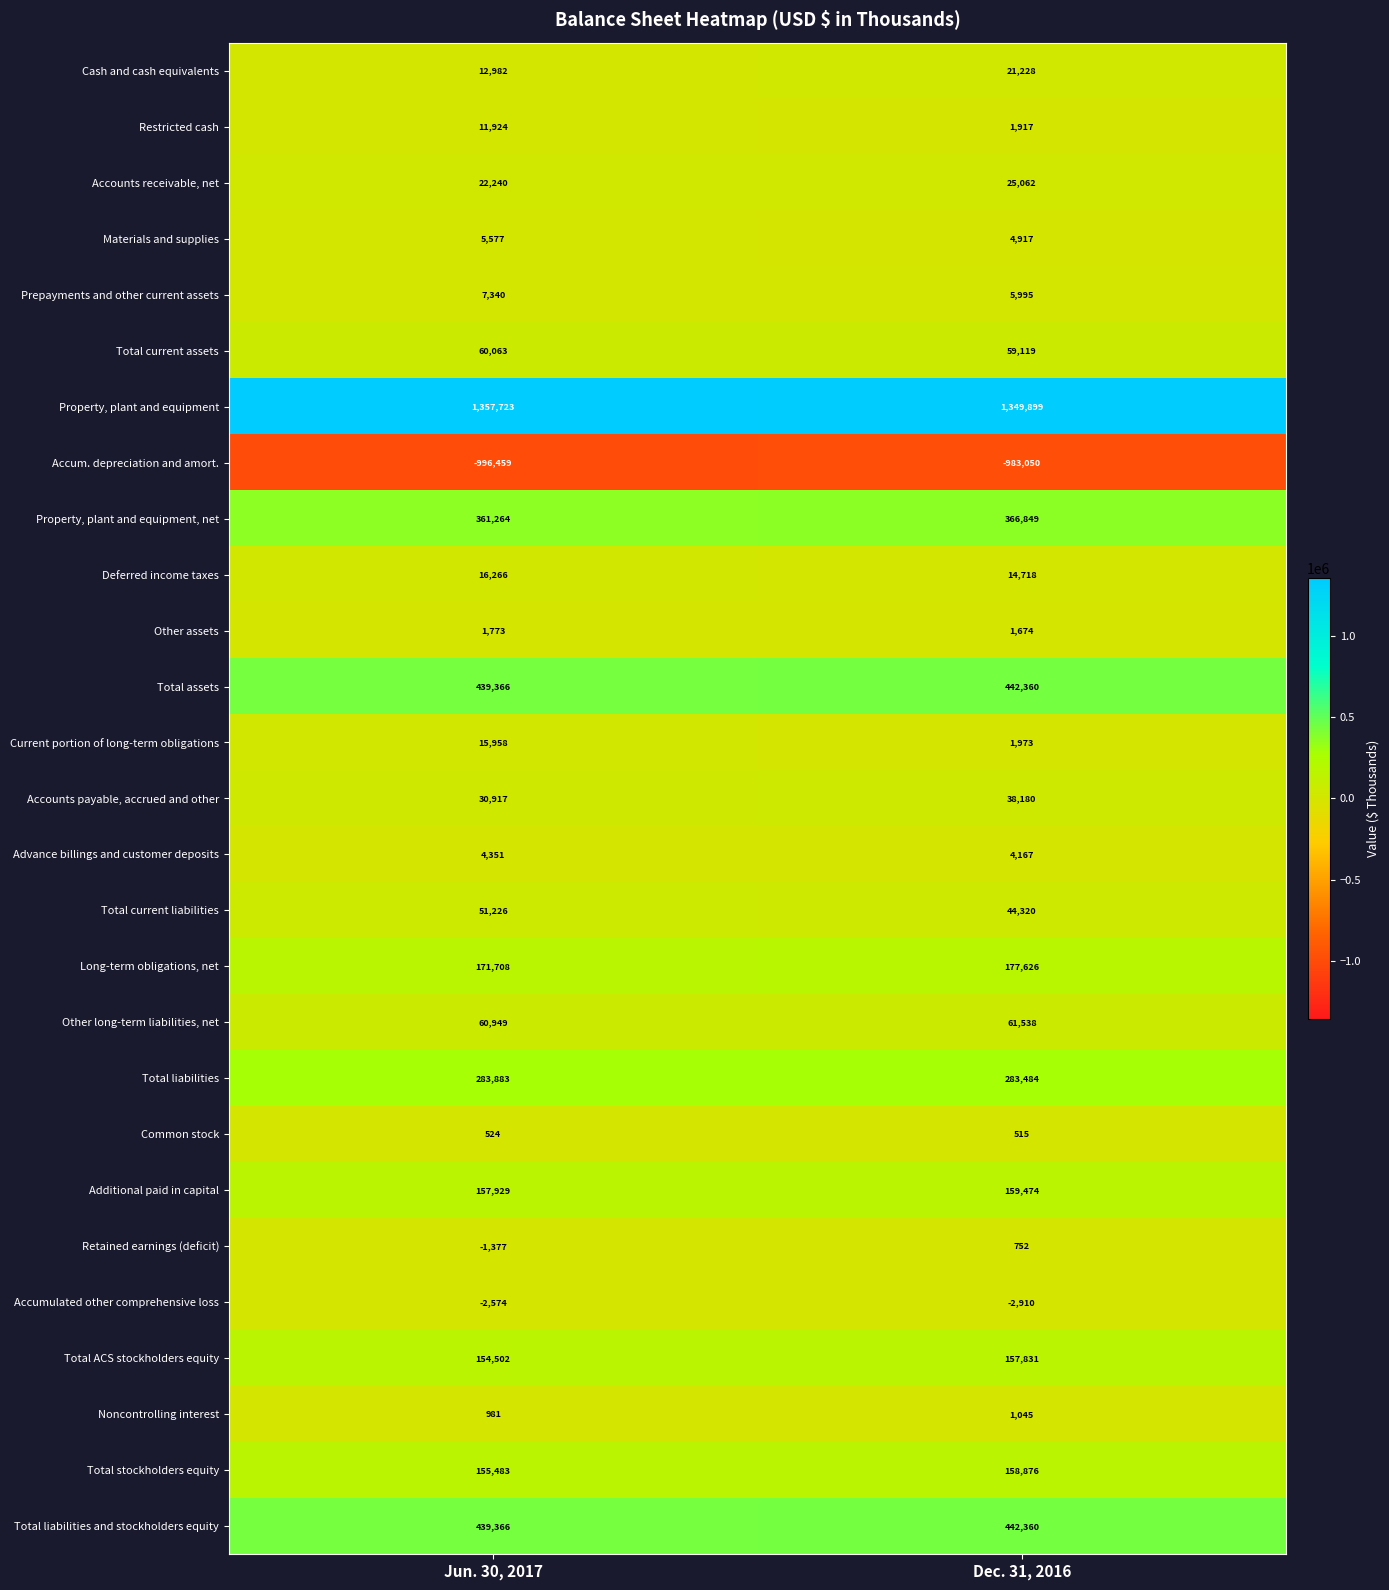

At which category does the chart reach its minimum across all series?

Jun. 30, 2017